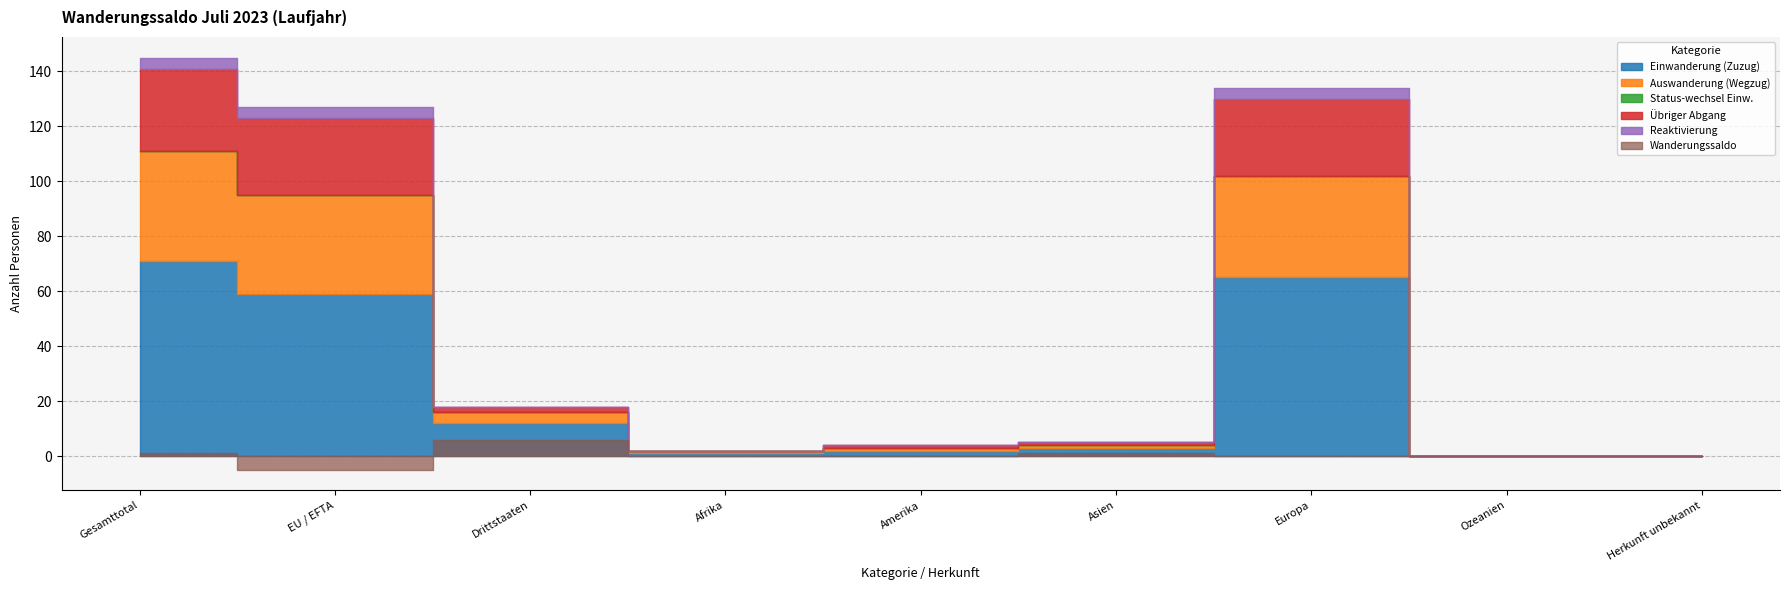

At which category does Einwanderung (Zuzug) reach its first local valley?

Afrika